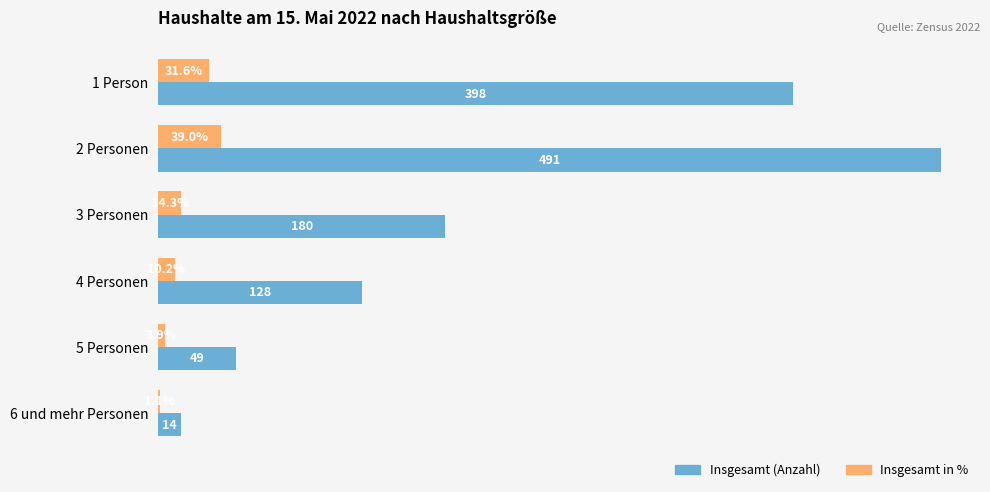

Between 2 Personen and 3 Personen, which series saw the biggest shift?

Insgesamt (Anzahl)